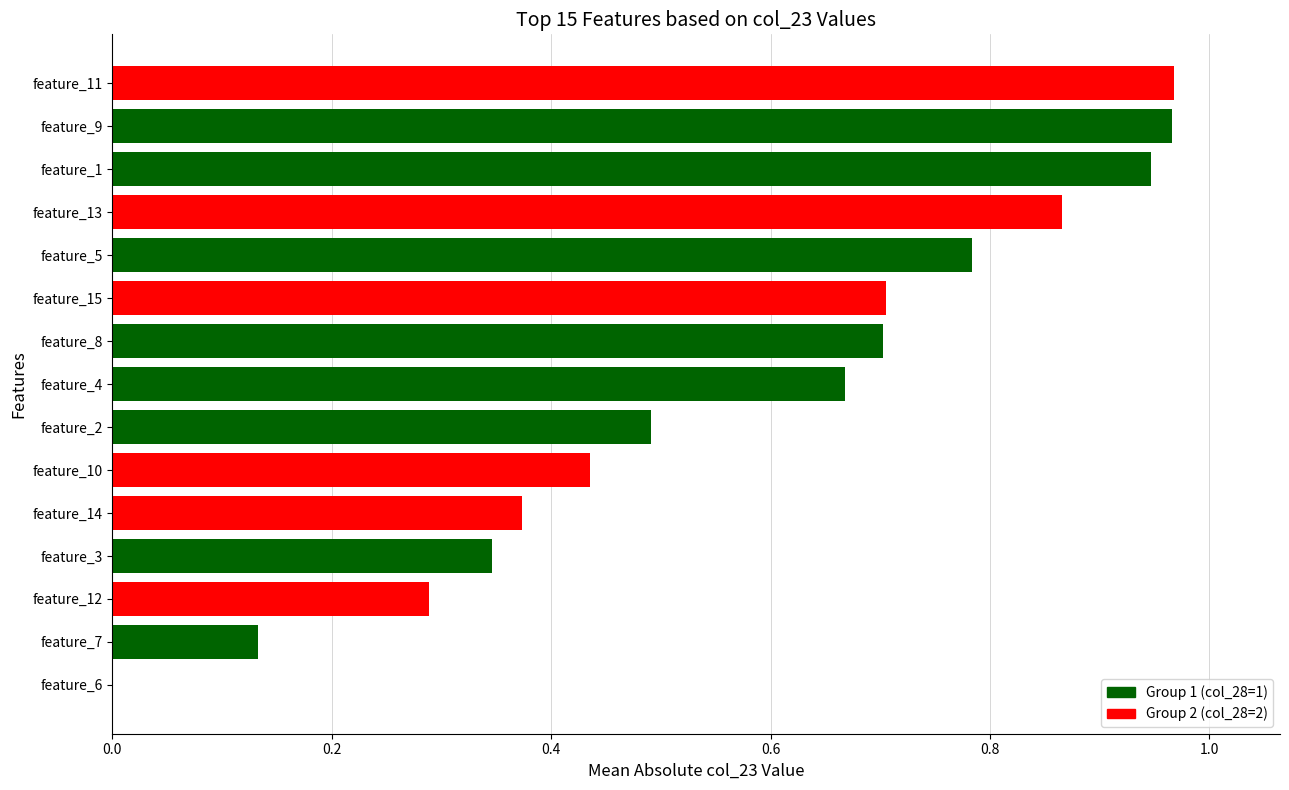

What is the sum of the values at feature_12 and feature_11?

1.3